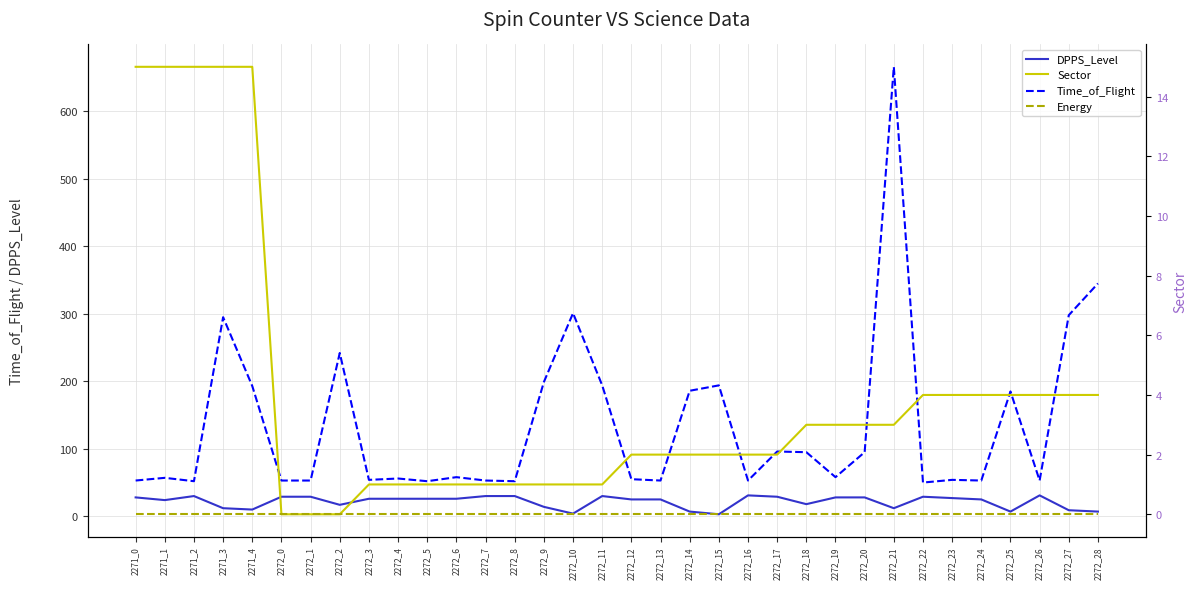

Where is the first local maximum for Time_of_Flight?

2271_1